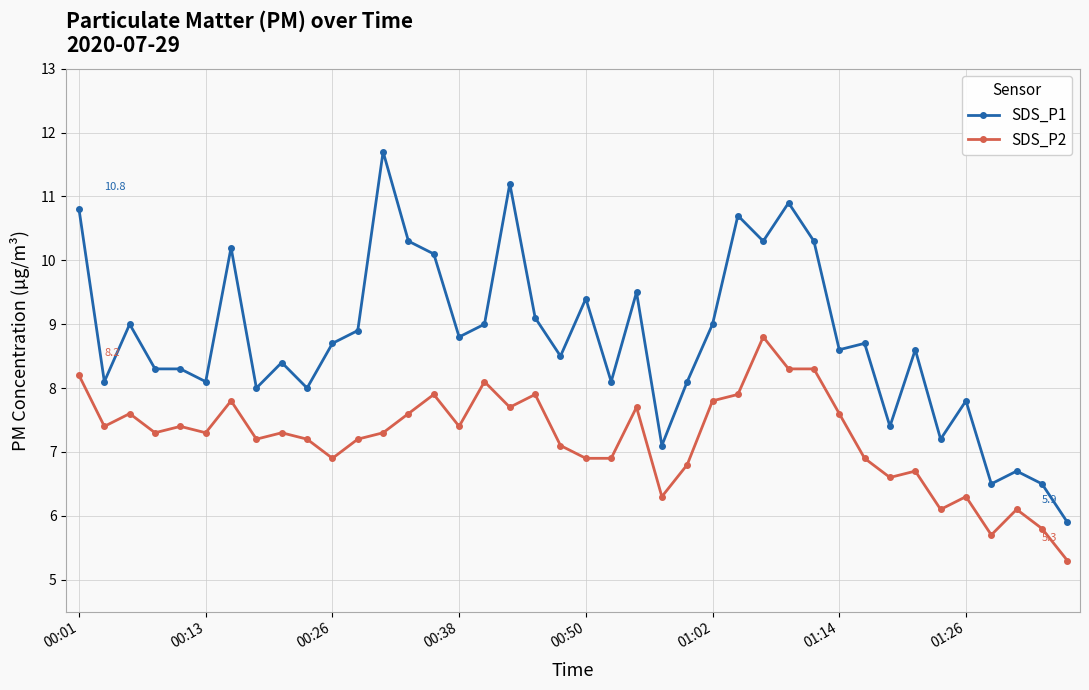

What is the value of the SDS_P1 point at the 19th from the left?

9.1